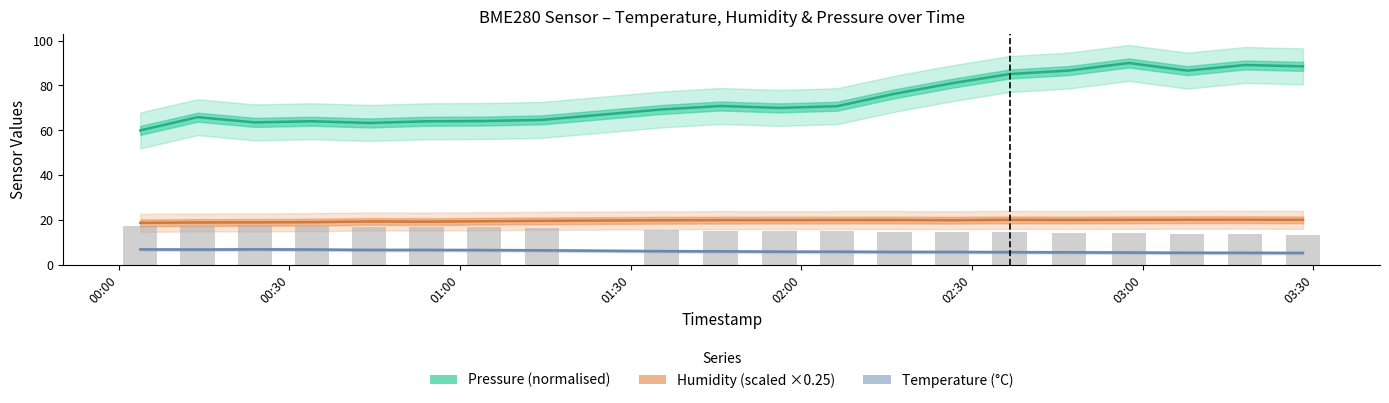

What is the difference between the maximum and minimum values in the humidity series?

1.4